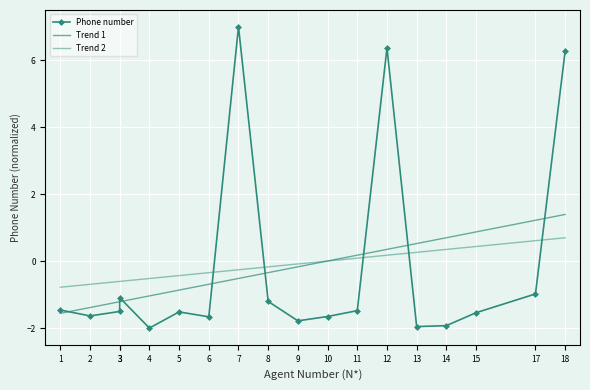

What is the difference between the highest and lowest values at 8?

1.0